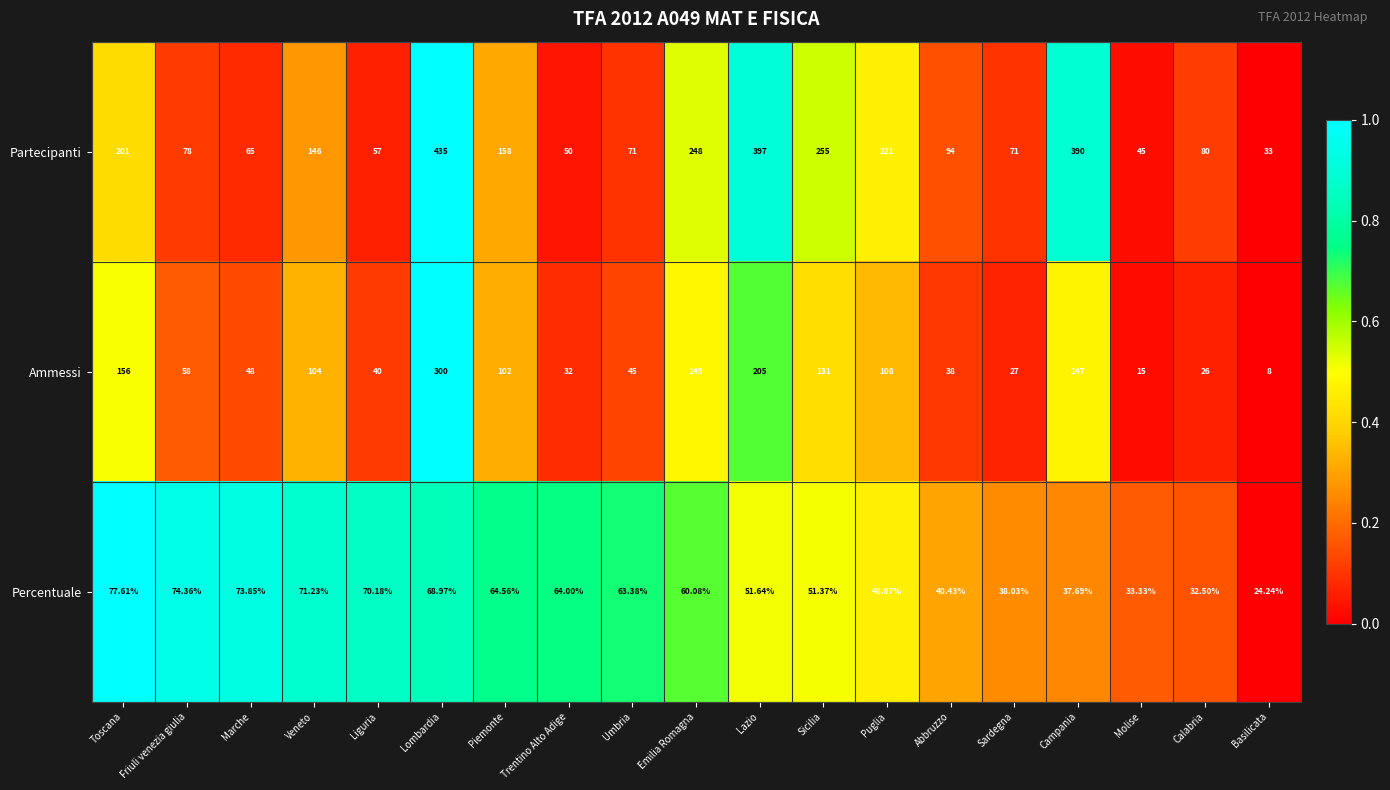

At which label is Ammessi closest to 154?

Toscana